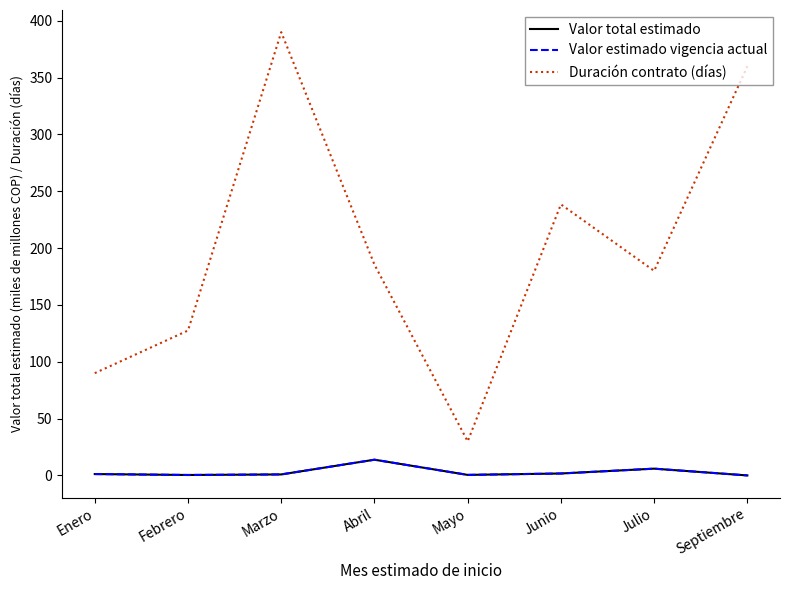

Is the value of Valor estimado vigencia actual at Mayo greater than the value of Duración contrato (días) at Mayo?

No